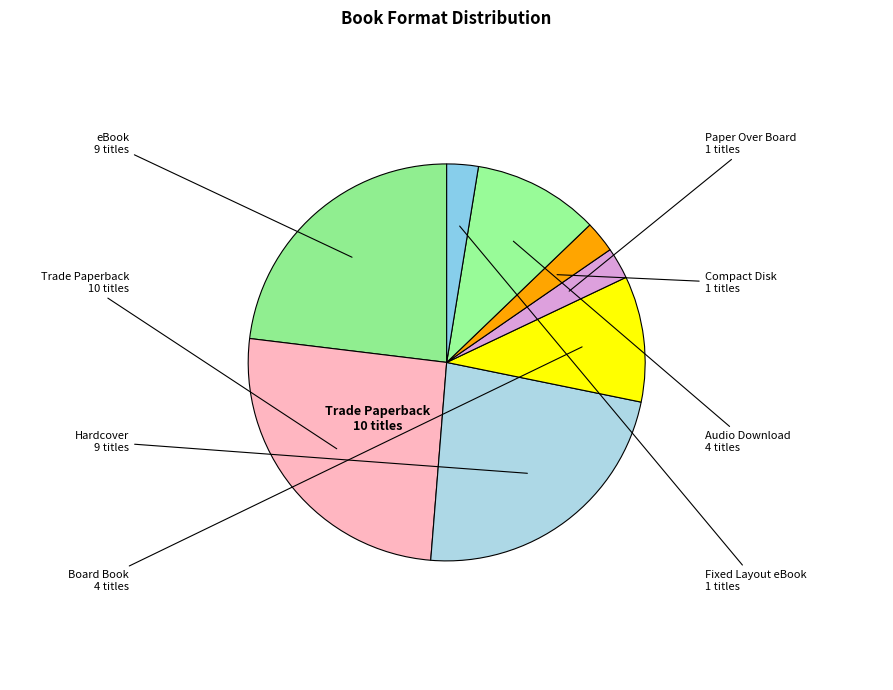

How many slices are in this pie chart?

8